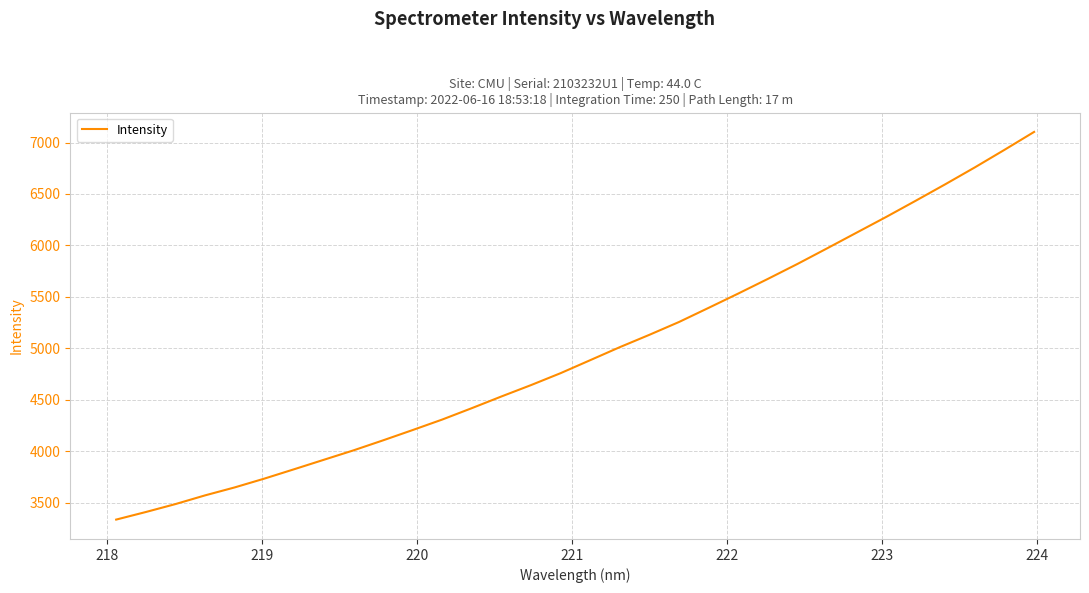

What is the difference between the maximum and minimum values?

3768.8